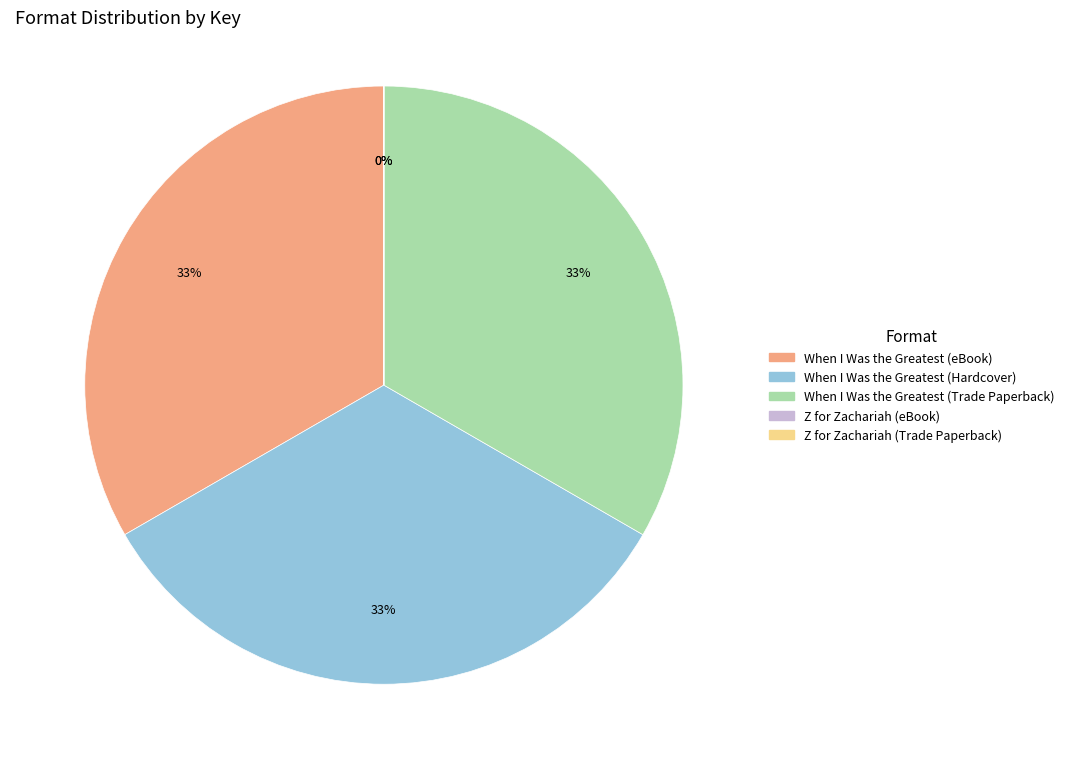

Does When I Was the Greatest (Trade Paperback) represent more than half of the total?

No